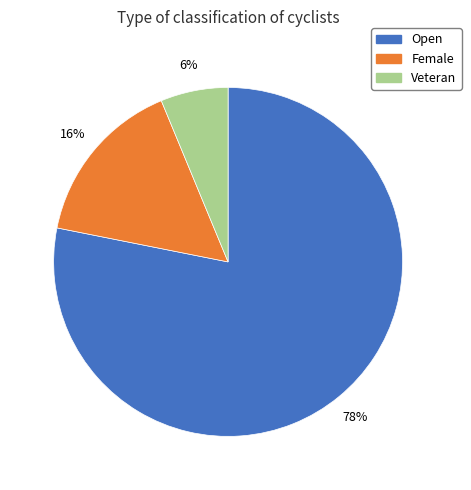

What percentage is the Veteran slice, to the nearest percent?

6%